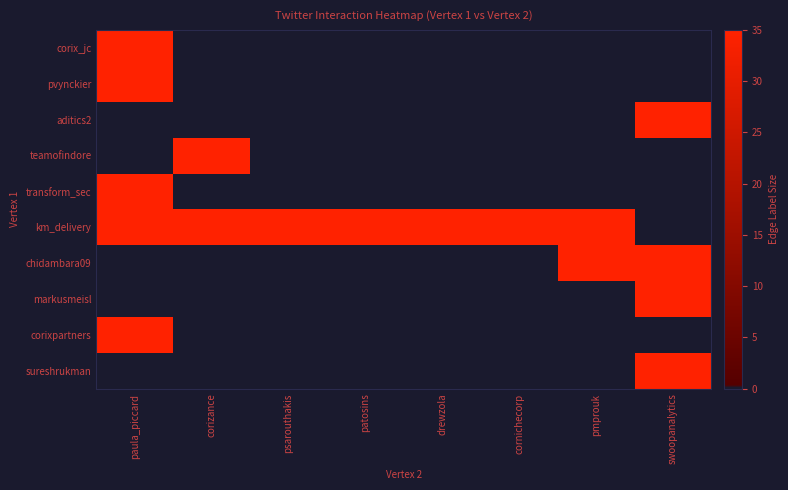

What is the maximum value shown in the chart?

35